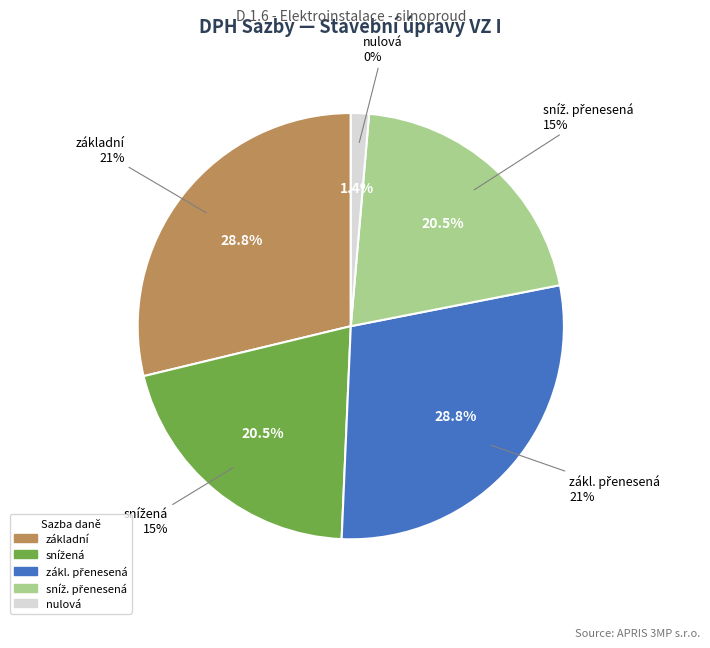

True or false: základní accounts for 29% of the total.

True